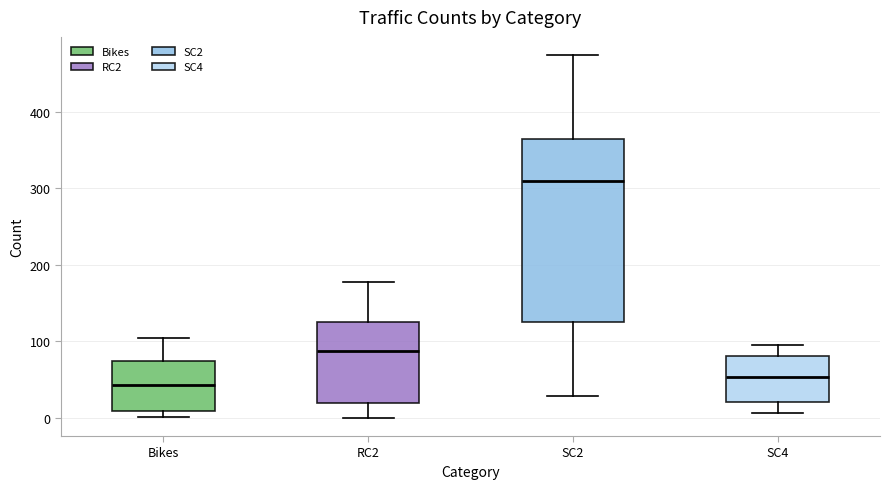

Reading left to right, transcribe this box plot: for each box, give where its median line is, the range the box spans, and where its two whiskers end, as read against the y-axis. The values are not printed on the chart, so give them approximately, as read against the axis.

Bikes: median 40, box 10 to 70, whiskers 0 to 100
RC2: median 90, box 20 to 130, whiskers 0 to 180
SC2: median 310, box 130 to 360, whiskers 30 to 470
SC4: median 50, box 20 to 80, whiskers 10 to 100